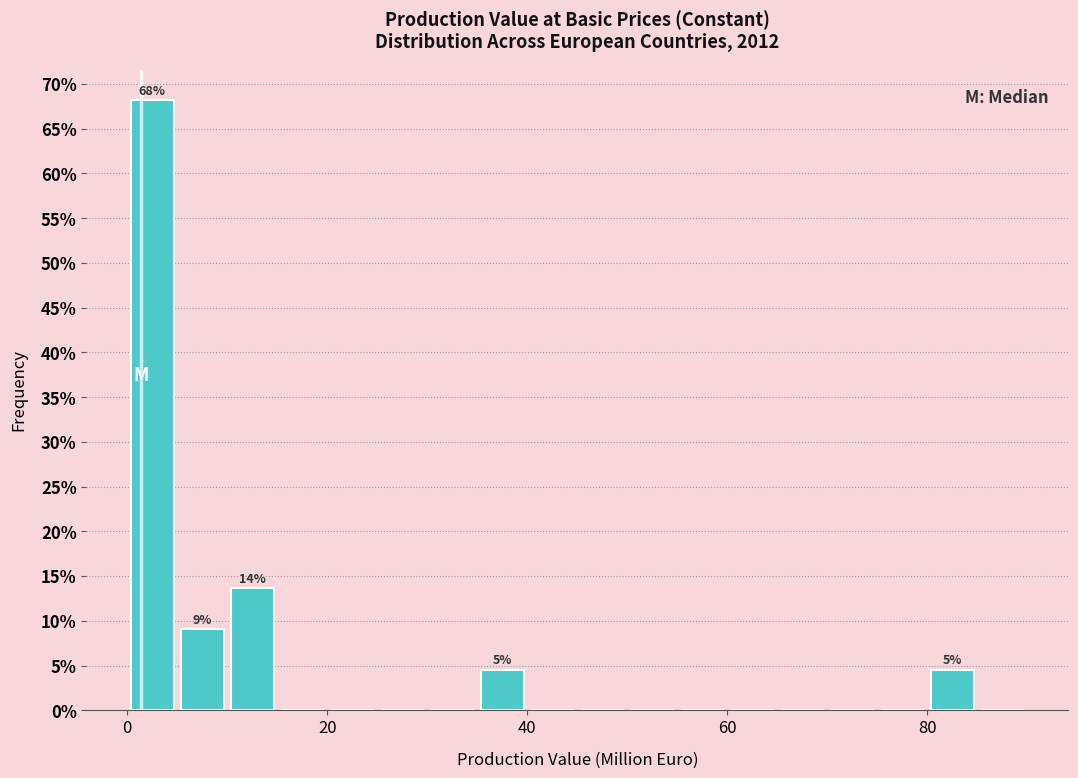

Around what value on the x-axis is the tallest bar? Give the approximate position of its centre, as read against the axis.

2